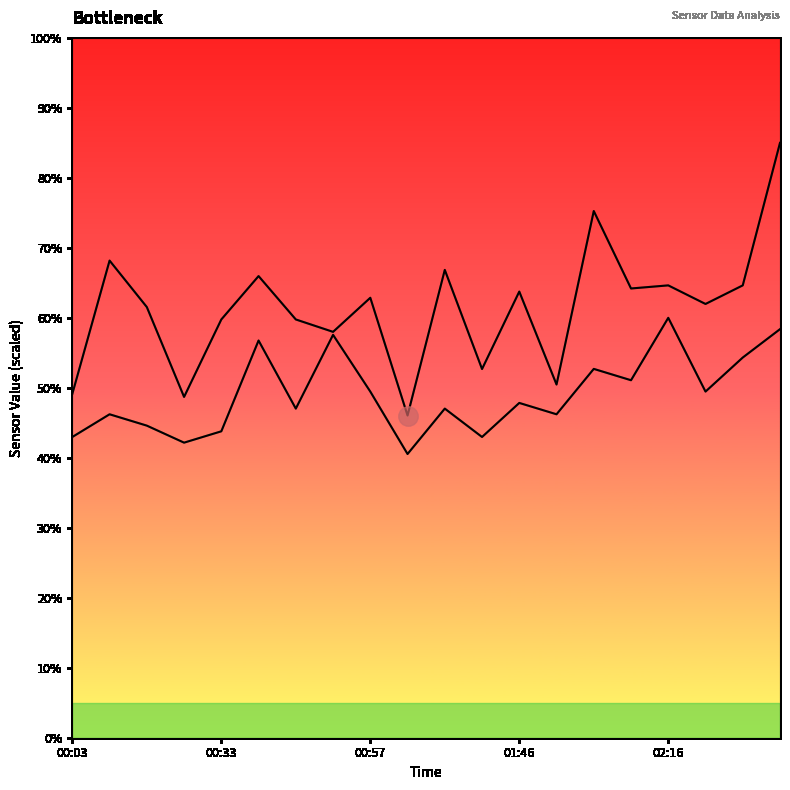

How many lines are shown in the chart?

2